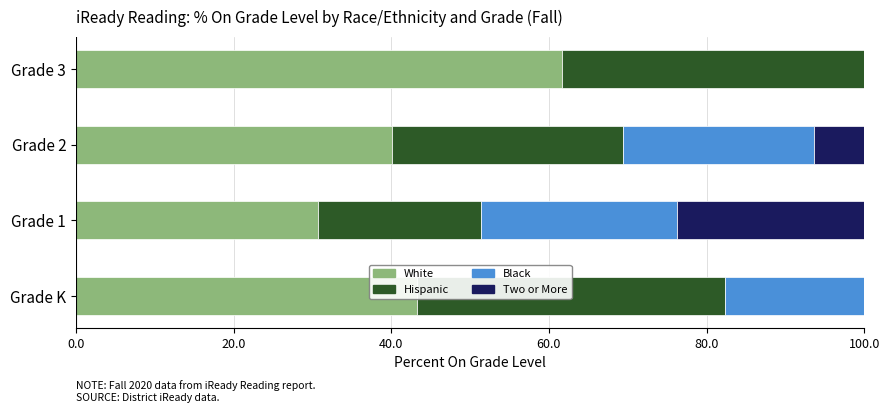

How many groups of bars are there?

4